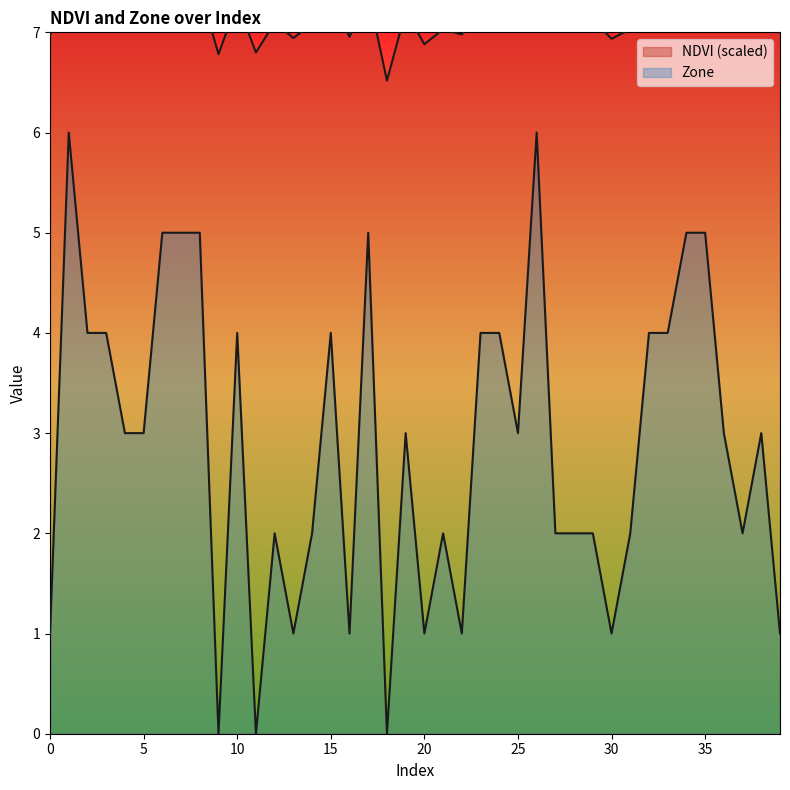

List the labels in order of NDVI value, smallest first.

18, 9, 11, 20, 30, 13, 16, 0, 22, 39, 21, 31, 28, 27, 37, 14, 12, 29, 5, 25, 38, 19, 4, 36, 23, 24, 10, 33, 32, 15, 3, 2, 17, 7, 8, 34, 6, 35, 1, 26